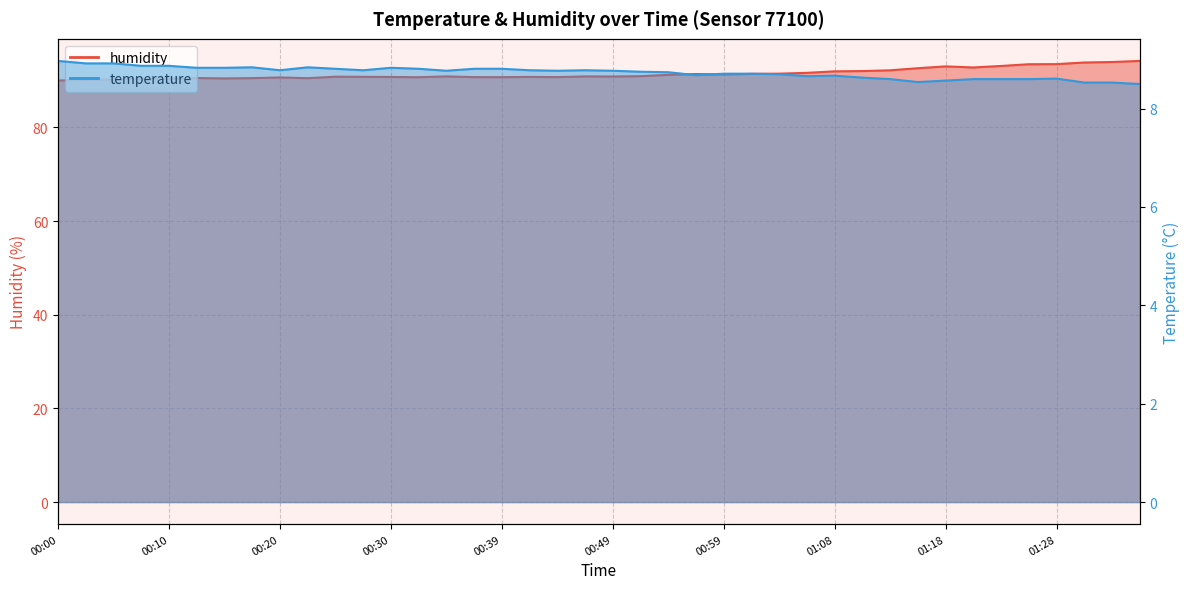

True or false: temperature and humidity intersect in this chart.

False